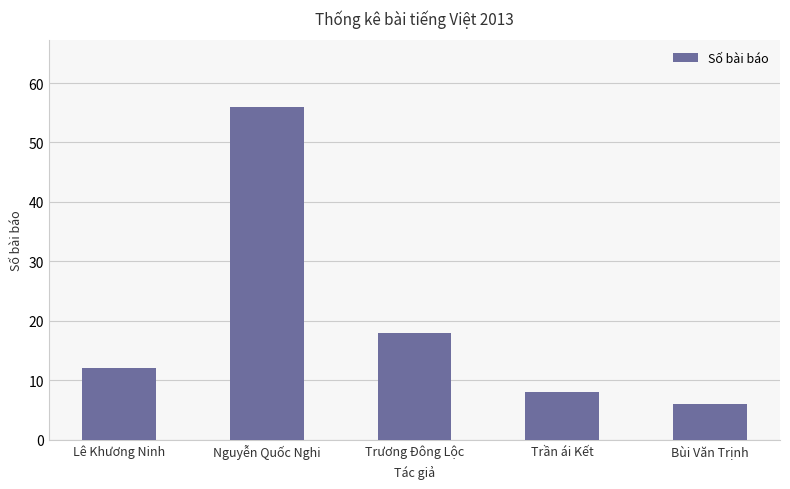

How many distinct data groups are displayed?

1